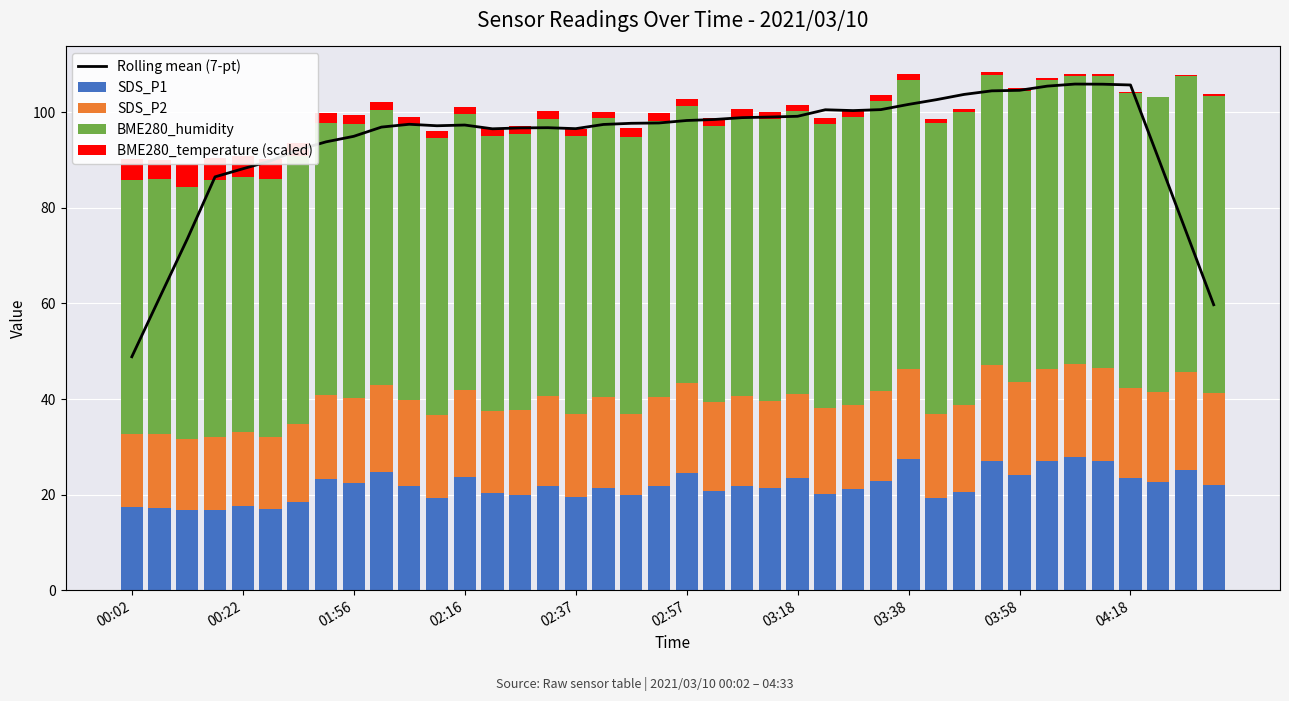

What is the difference between the maximum and minimum values in the Rolling mean (7-pt) series?

57.1